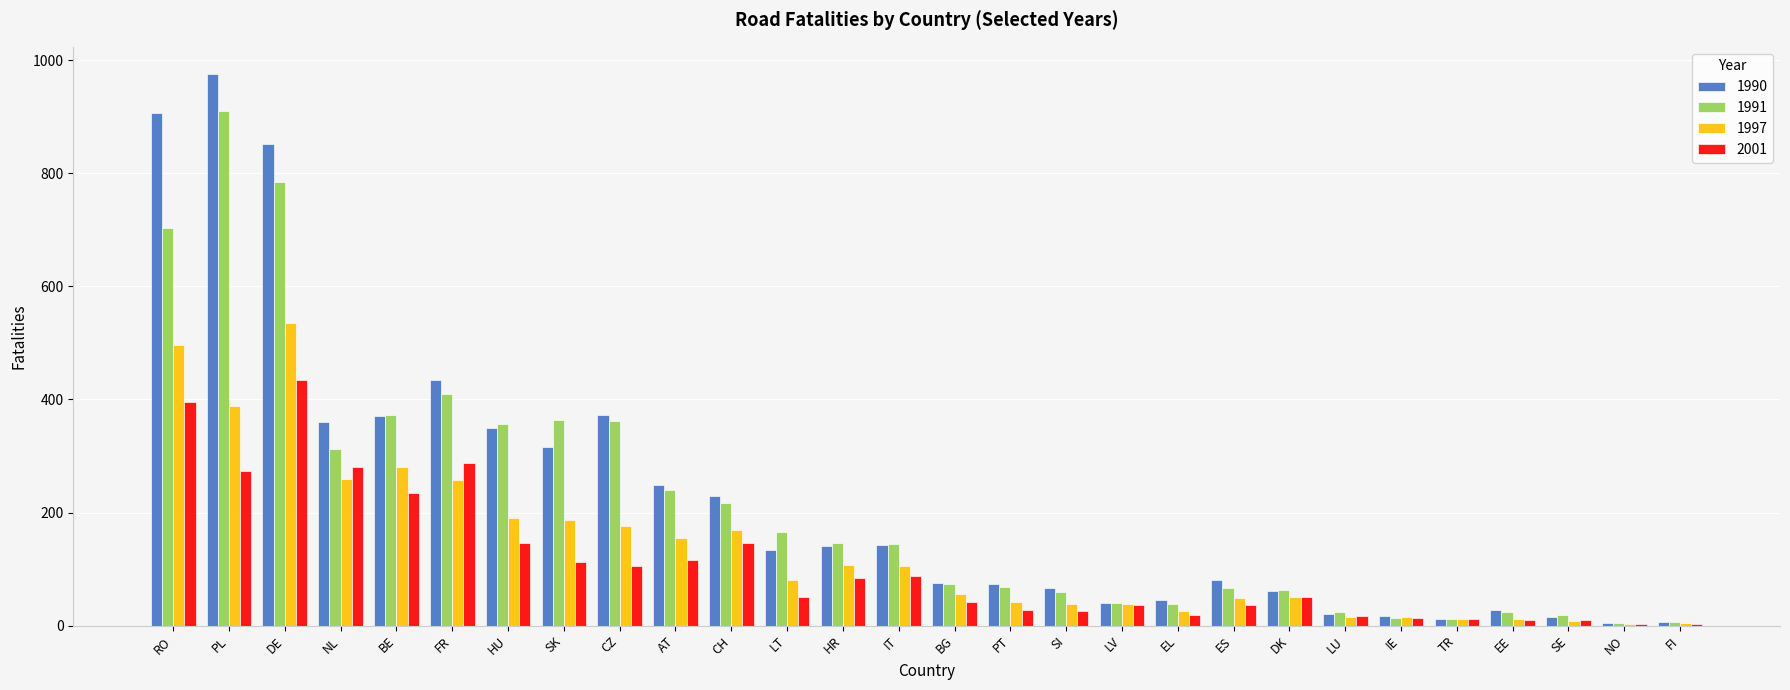

What value does the 1990 series have at SK?

316